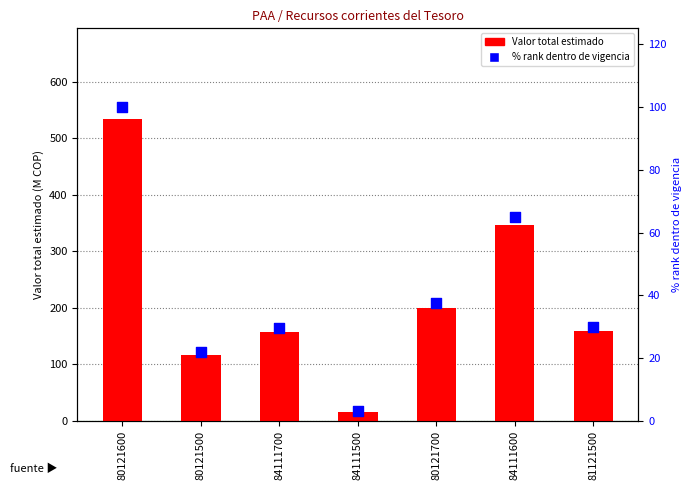

What are all the series names shown in the legend?

Valor total estimado, % rank dentro de vigencia